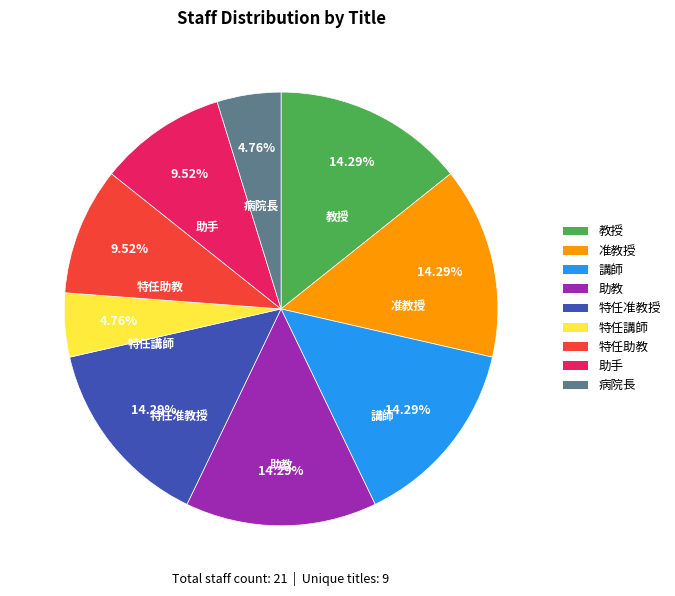

Do 助教 and 特任講師 together represent more than half of the pie?

No